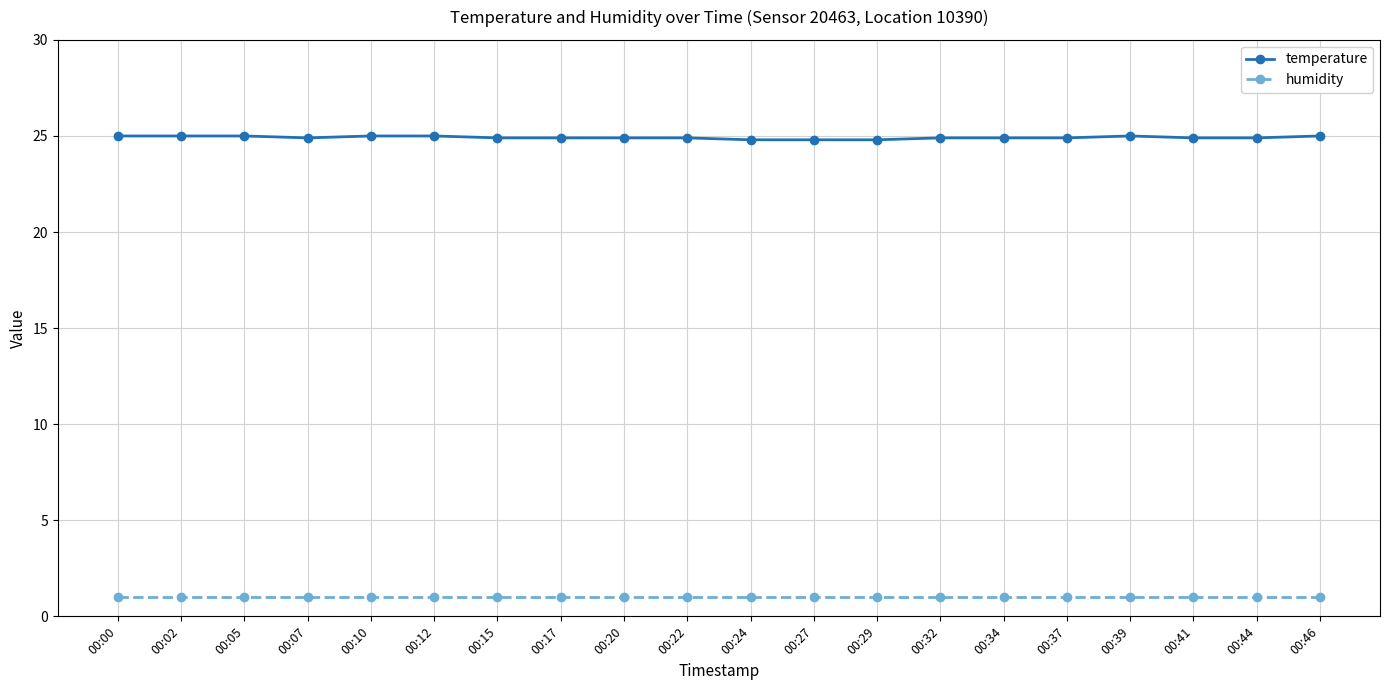

The temperature series shows 24.9 at 00:15. True or false?

True